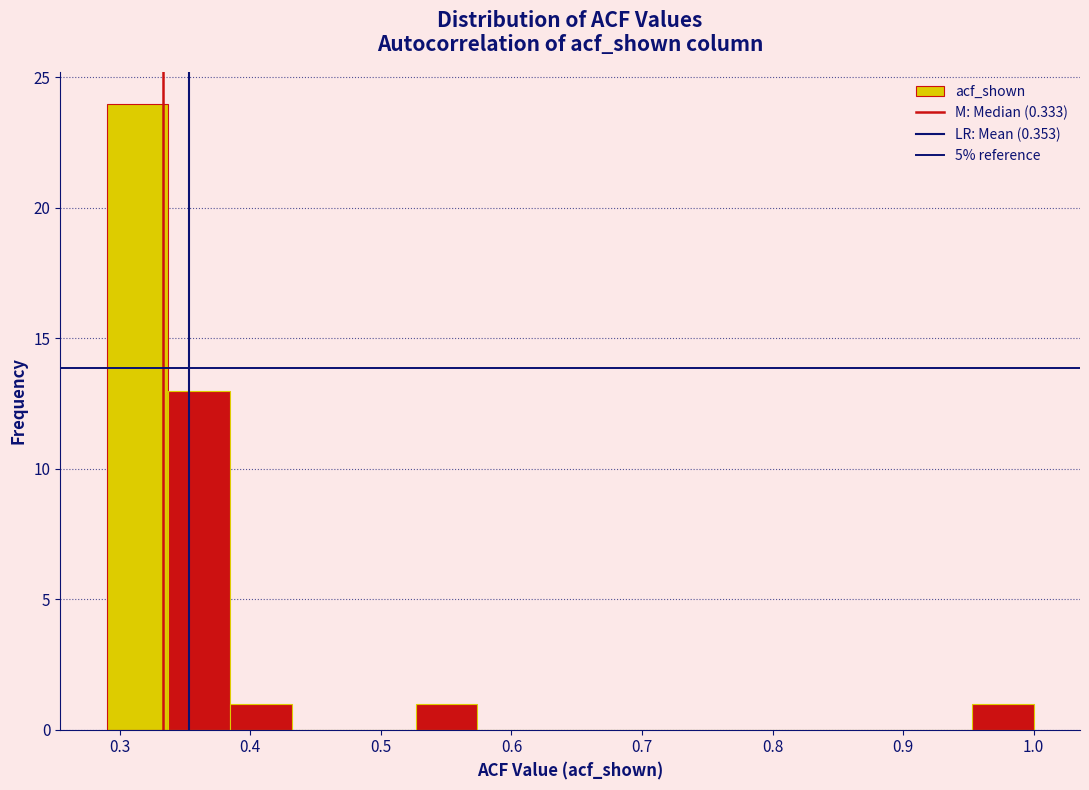

What is the height of the bar covering 0.29 to 0.34 on the x-axis? Neither the bar edges nor the heights are printed on the chart, so give them approximately, as read against the axes.

24